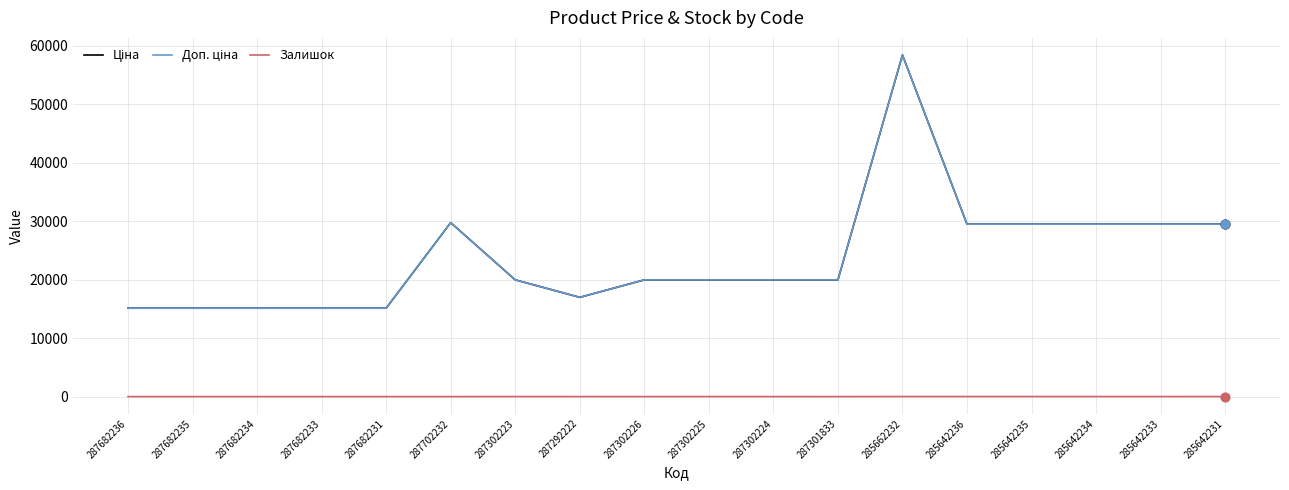

At which category is the sum across all series the highest?

285662232